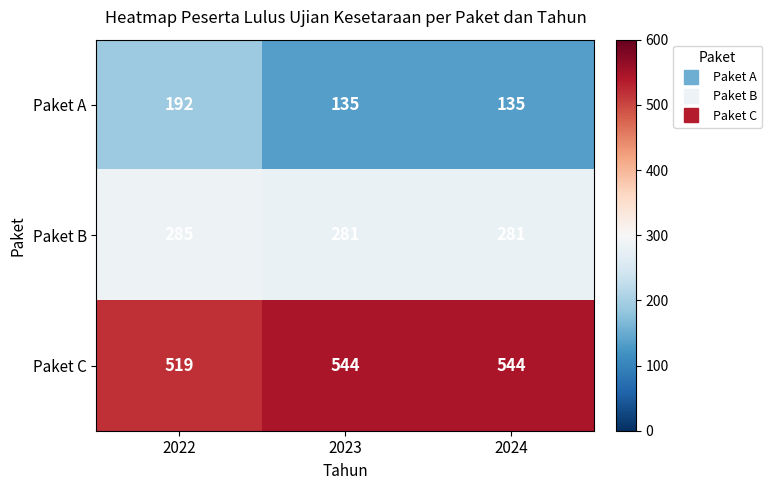

The Paket A series shows 313 at 2022. True or false?

False